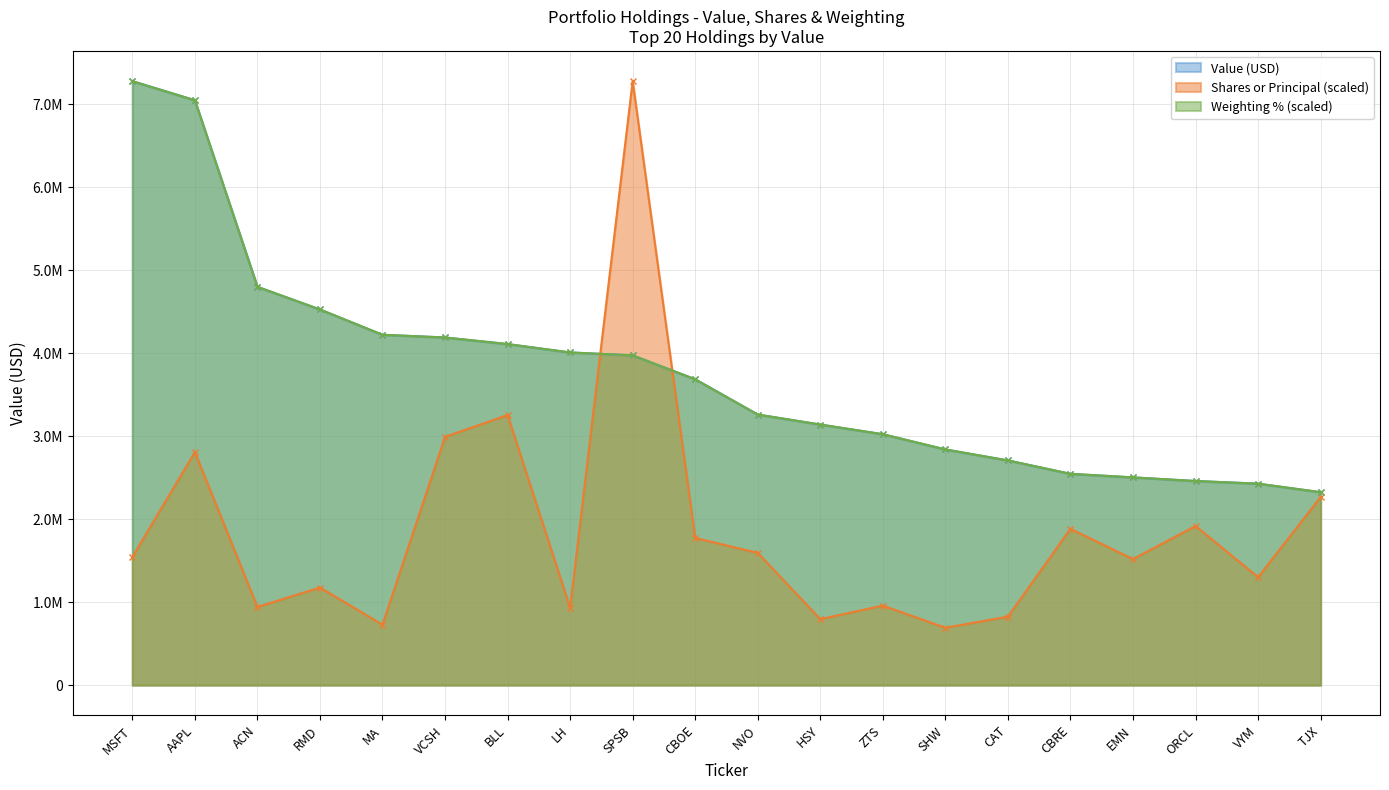

Which series has the largest total across all categories?

Value (USD)